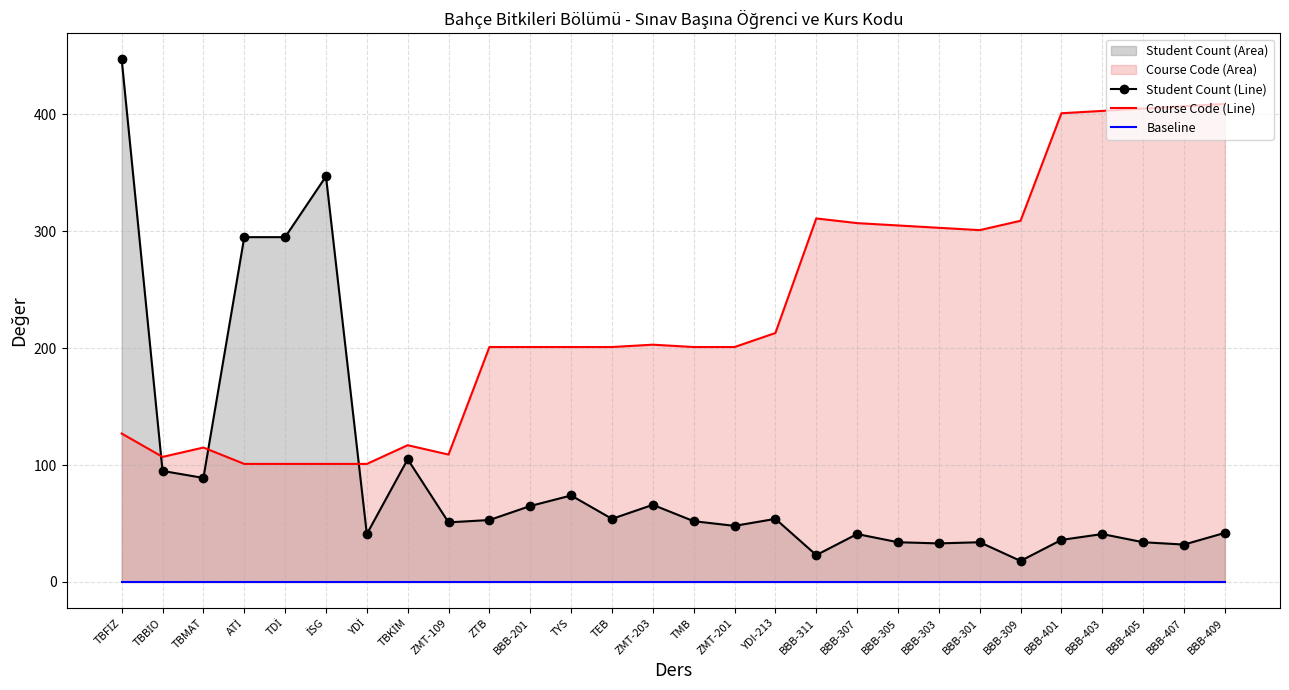

At which category does Course Code (Line) reach its first local valley?

TBBİO